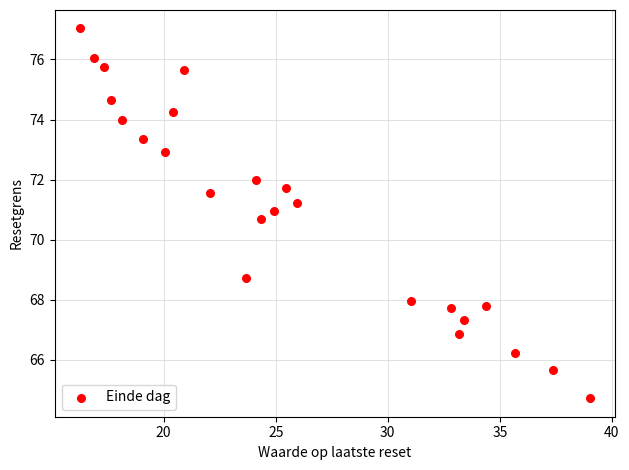

What Y value in the scatter plot is closest to 70?

70.7